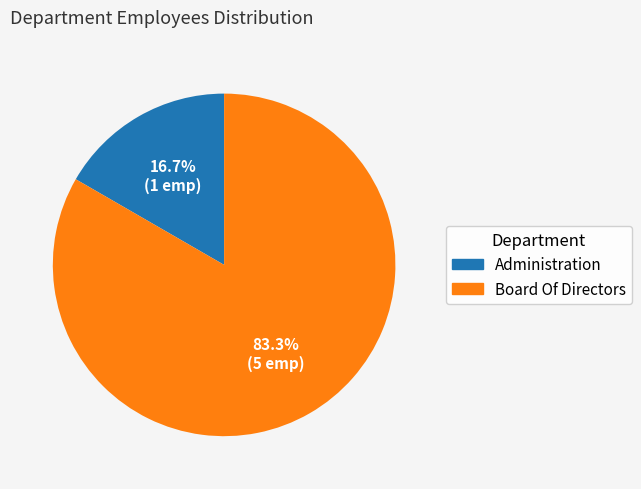

Count the number of slices in the pie.

2